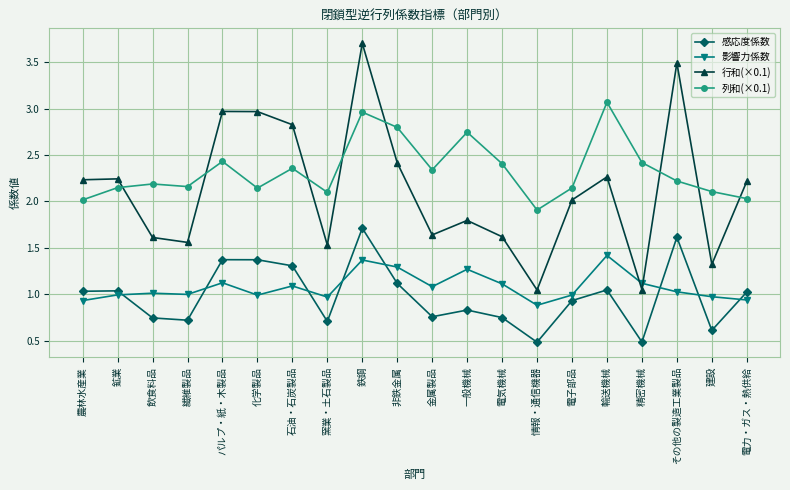

Which series has the widest spread of values?

行和(×0.1)